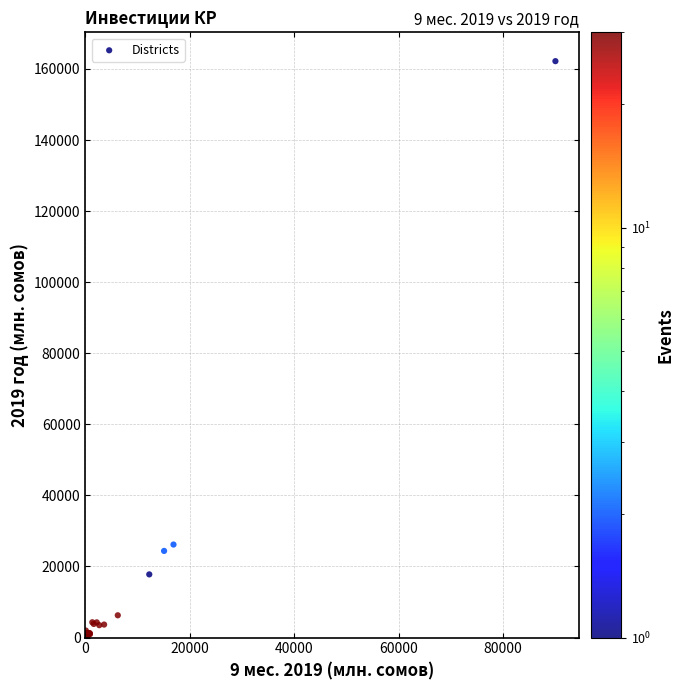

What Y value in the scatter plot is closest to 81101?

26173.2